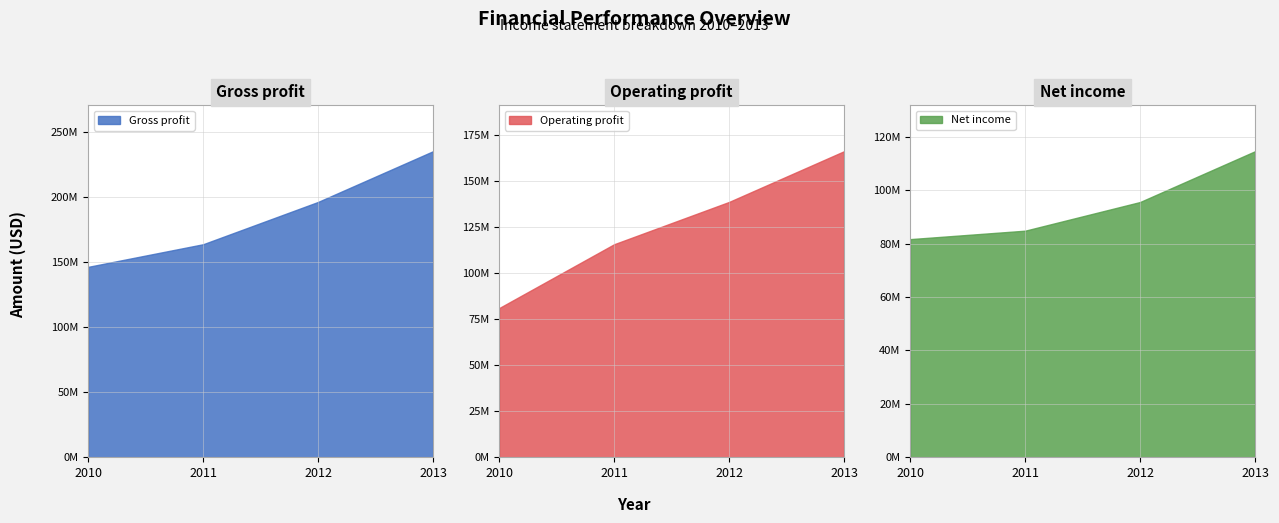

True or false: Gross profit has a value of 216391890 at 2010.

False